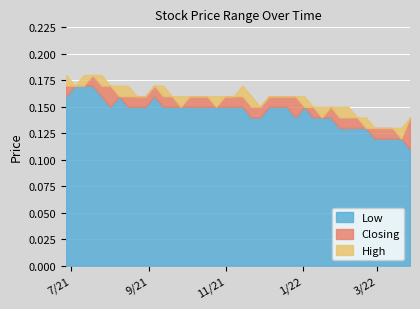

Which series changed the most between 26/12/2021 and 22/08/2021?

Low